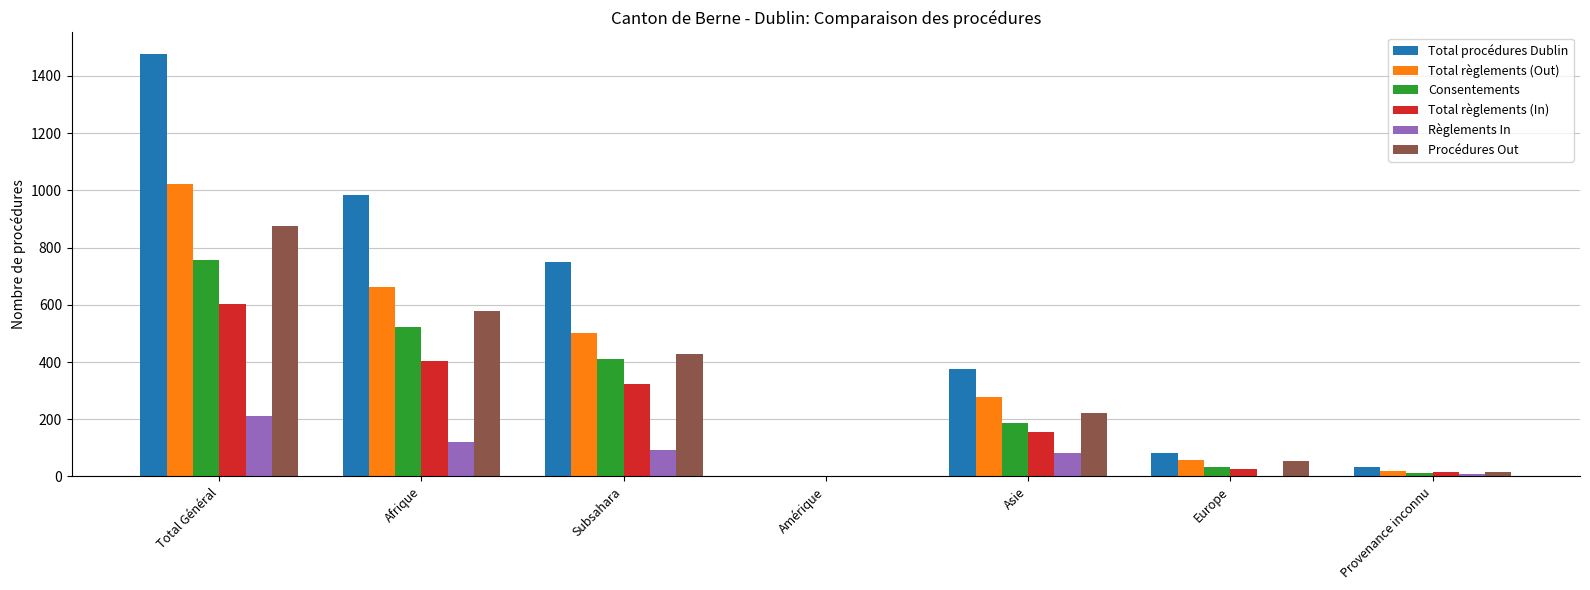

What is the average value of the Consentements series?

275